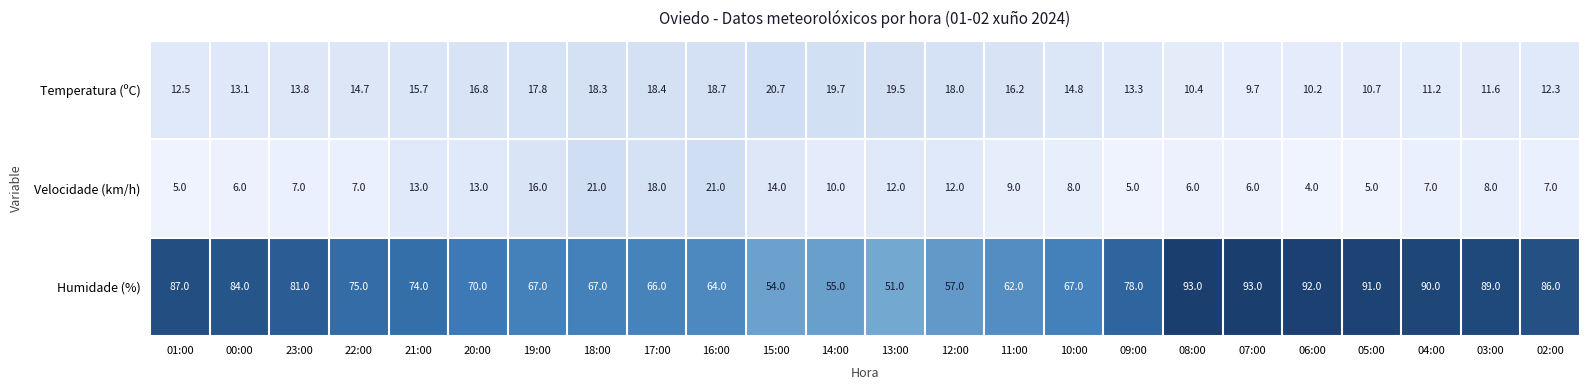

At 12:00, list the series in order from smallest to largest.

Velocidade (km/h), Temperatura (ºC), Humidade (%)